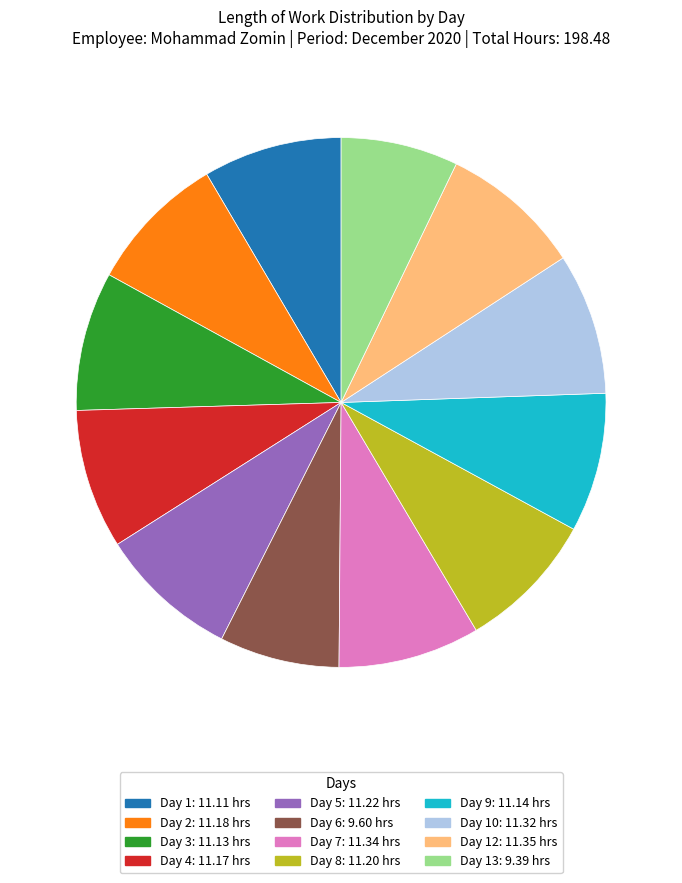

Do Day 3: 11.13 hrs and Day 6: 9.60 hrs together represent more than half of the pie?

No